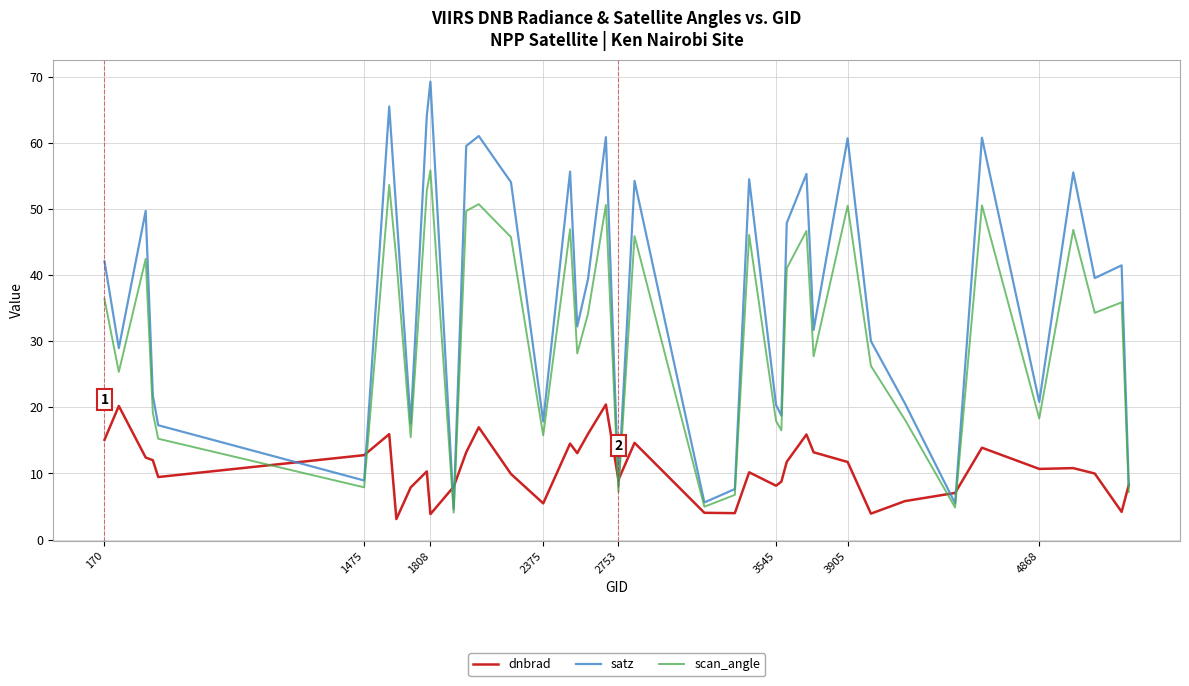

In satz, how many points are lower than both neighbors (excluding endpoints)?

13